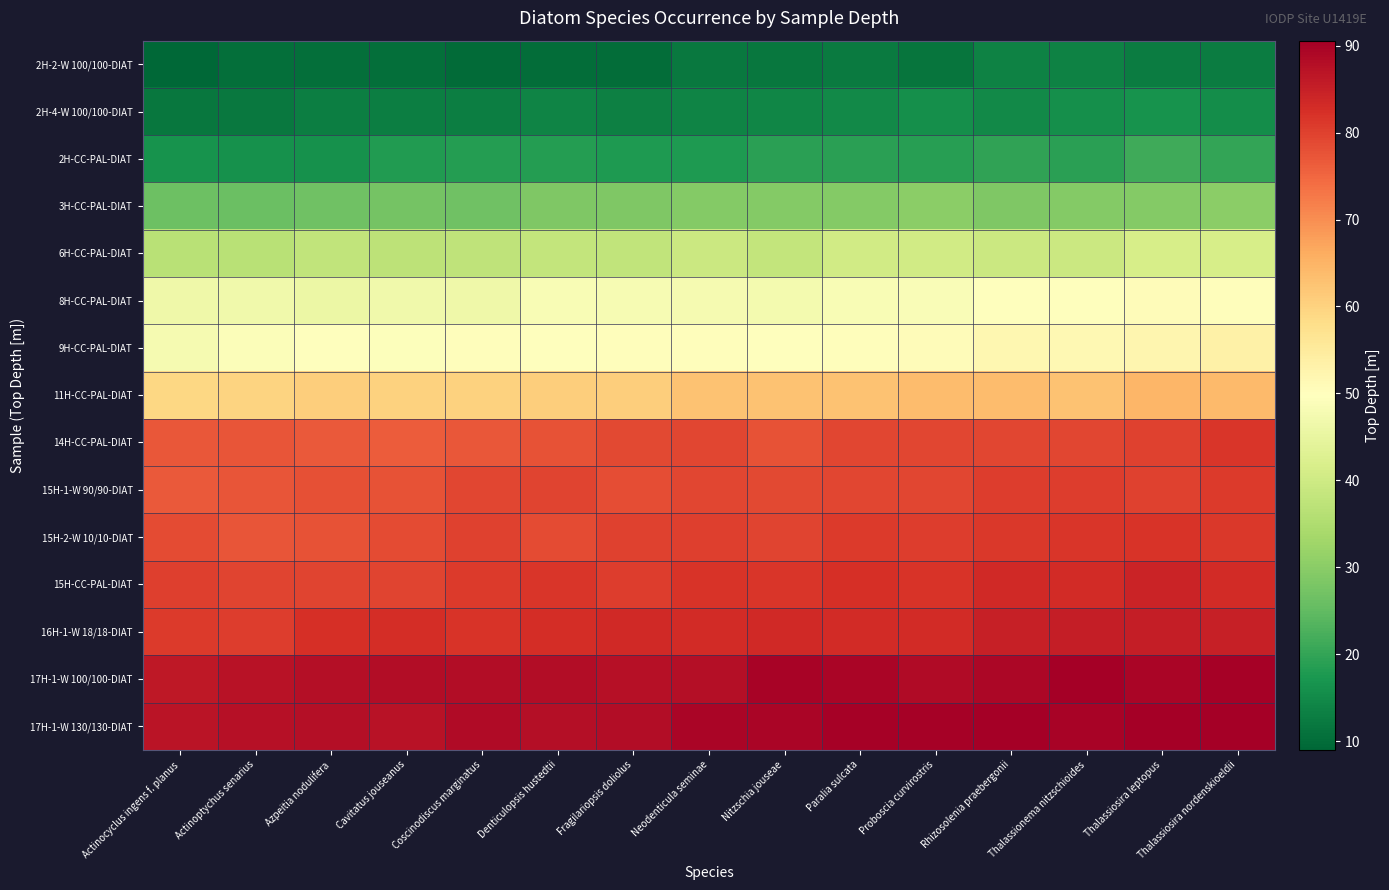

What is the spread (max minus min) of values at Actinoptychus senarius?

77.1